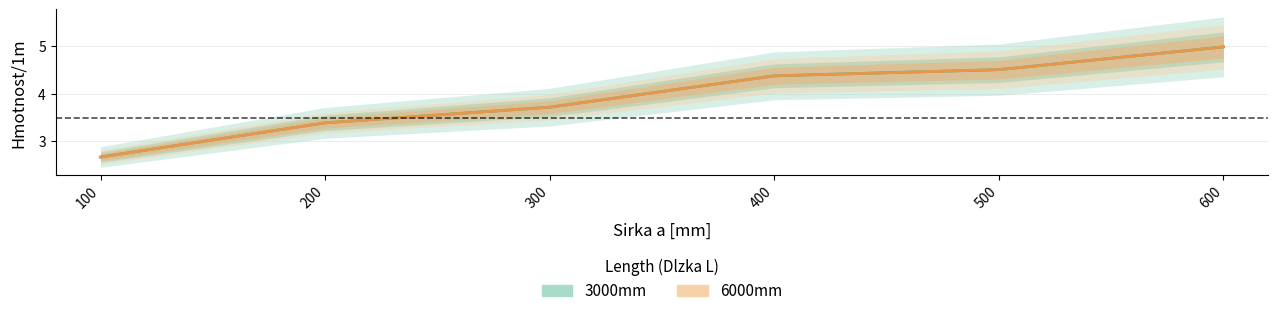

What is the sum of all 3000mm values?

23.7